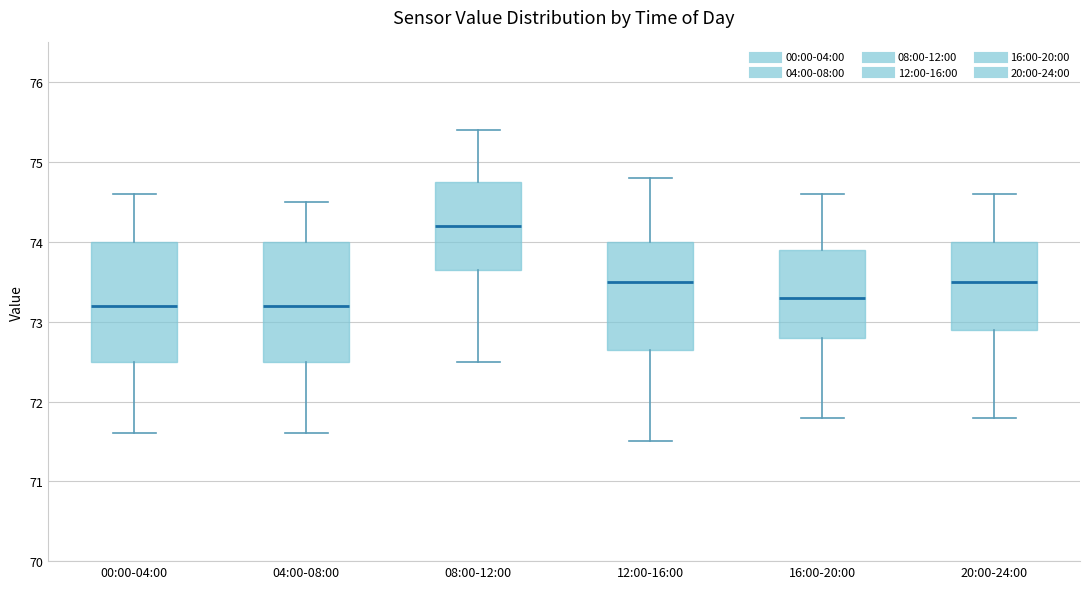

Reading left to right, read every box against the y-axis: the position of its median line, the range the box covers, and the ends of its whiskers. The values are not printed on the chart, so give them approximately, as read against the axis.

00:00-04:00: median 73.2, box 72.5 to 74.0, whiskers 71.6 to 74.6
04:00-08:00: median 73.2, box 72.5 to 74.0, whiskers 71.6 to 74.5
08:00-12:00: median 74.2, box 73.7 to 74.8, whiskers 72.5 to 75.4
12:00-16:00: median 73.5, box 72.7 to 74.0, whiskers 71.5 to 74.8
16:00-20:00: median 73.3, box 72.8 to 73.9, whiskers 71.8 to 74.6
20:00-24:00: median 73.5, box 72.9 to 74.0, whiskers 71.8 to 74.6